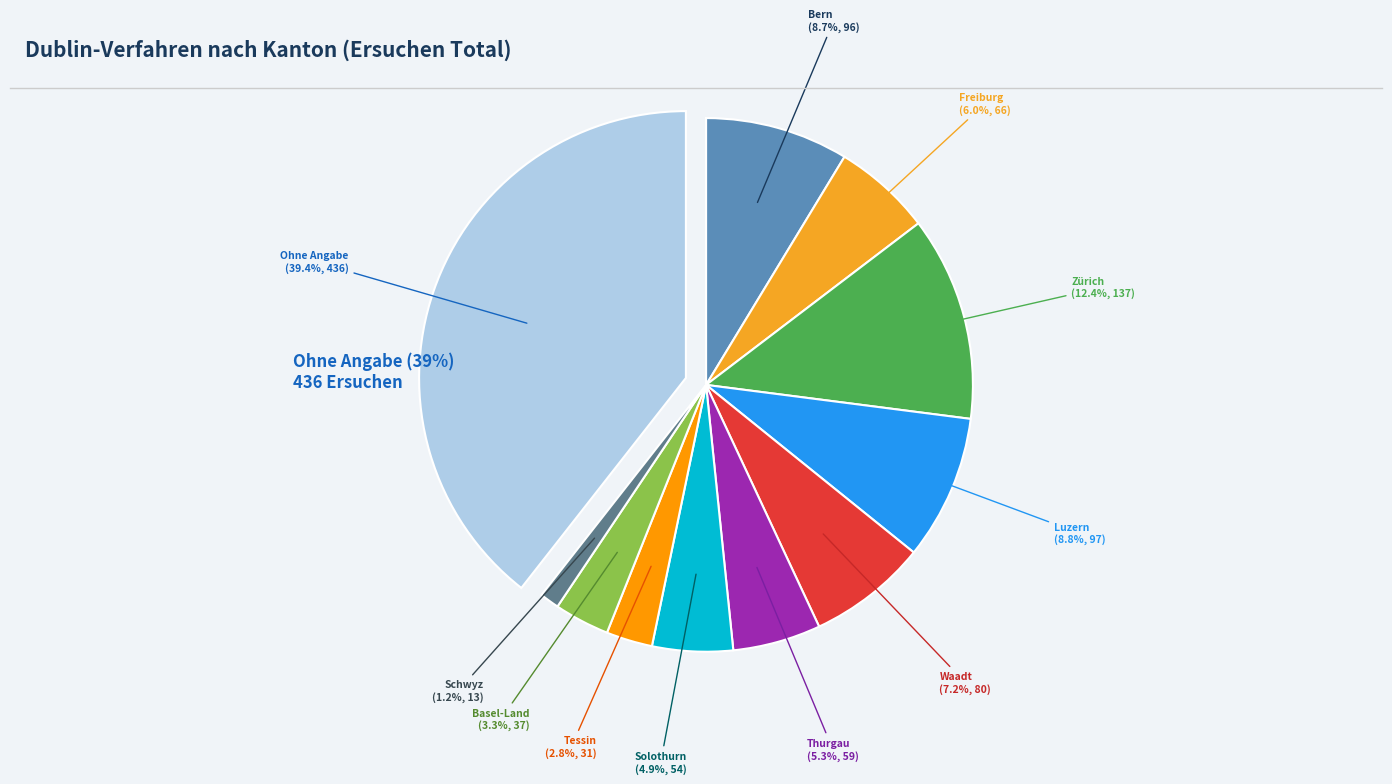

Rank the categories by value from highest to lowest.

Ohne Angabe, Zürich, Luzern, Bern, Waadt, Freiburg, Thurgau, Solothurn, Basel-Land, Tessin, Schwyz